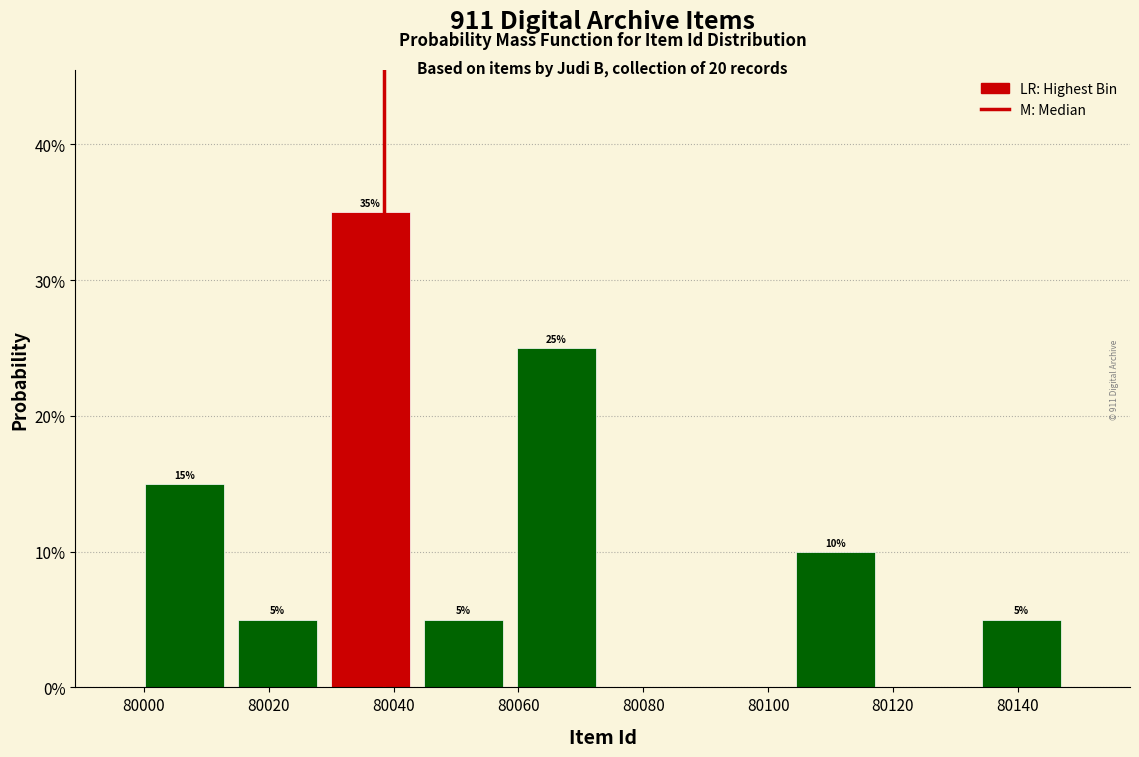

Which range on the x-axis has the tallest bar?

80028 to 80044